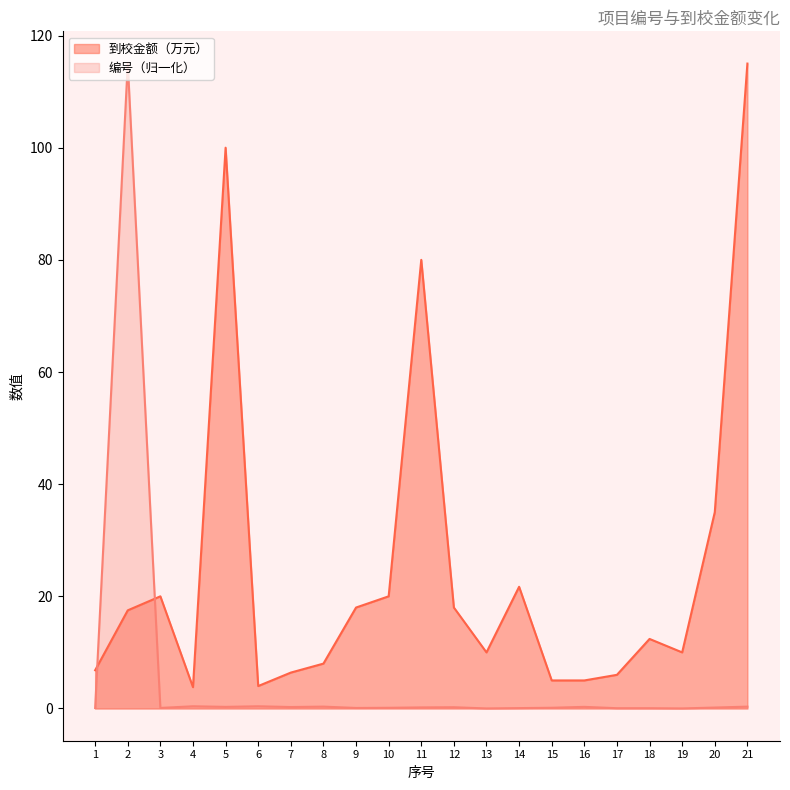

True or false: 编号 and 到校金额（万元） intersect in this chart.

True